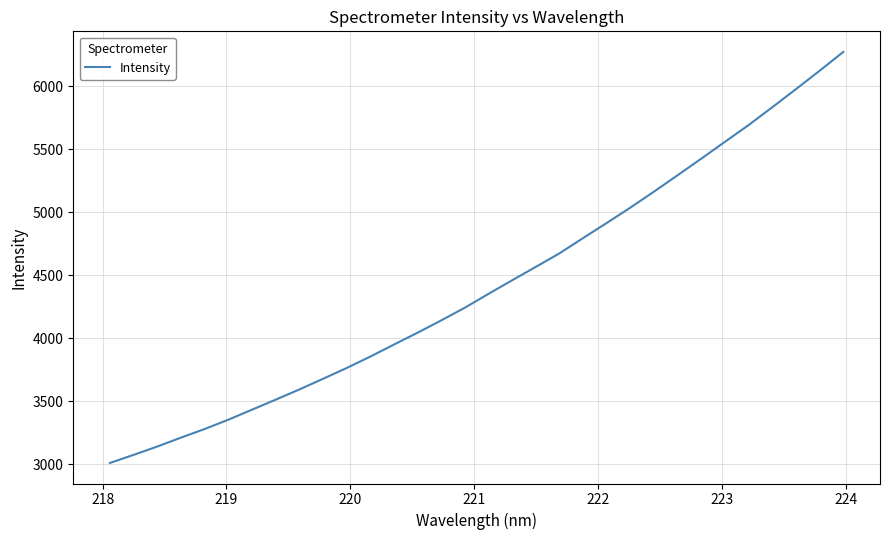

What is the smallest value displayed?

3011.0